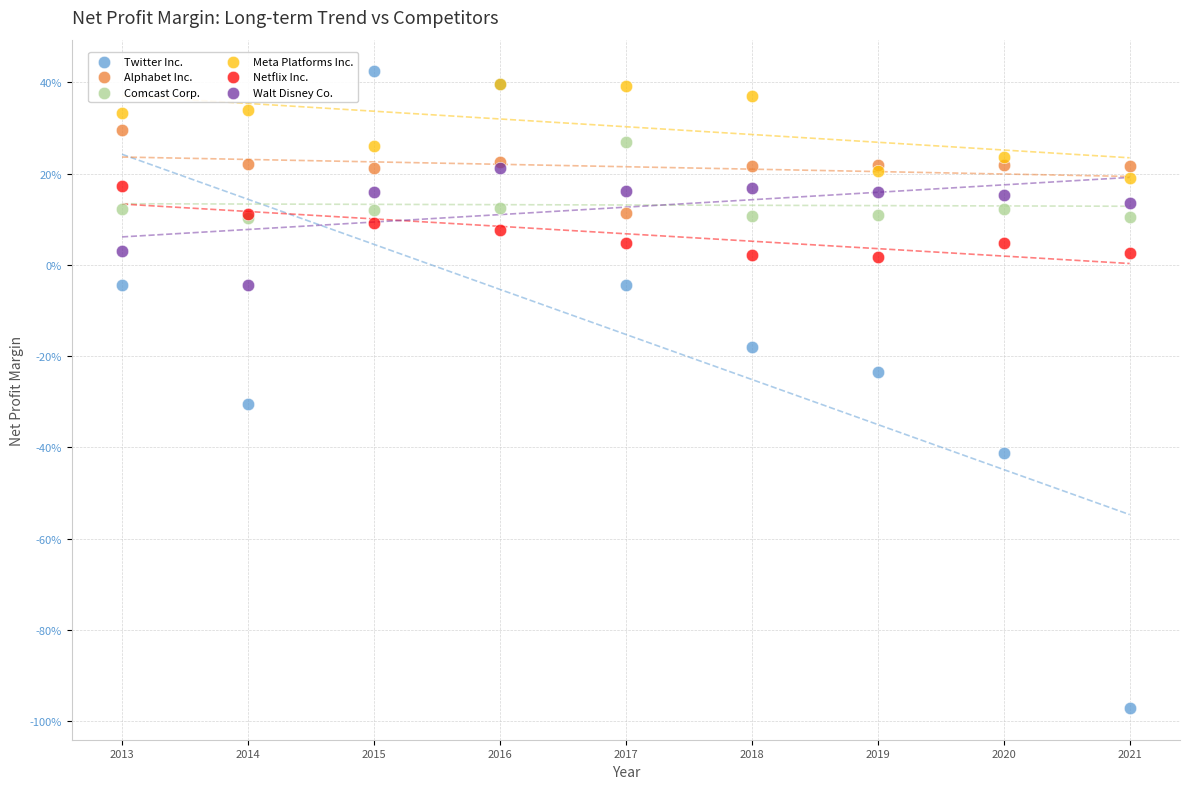

Which series reaches the minimum Y coordinate?

Twitter Inc.